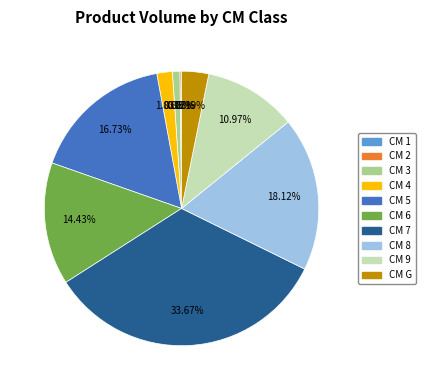

Does any single category account for the majority?

No